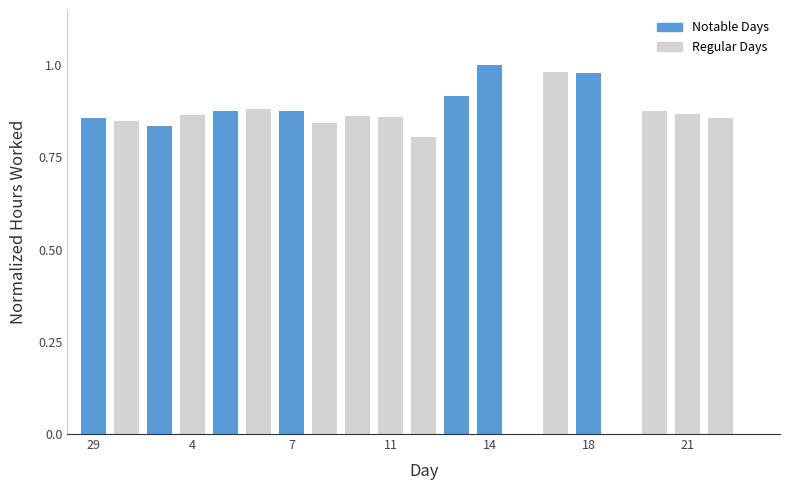

What is the sum of all values?

15.9